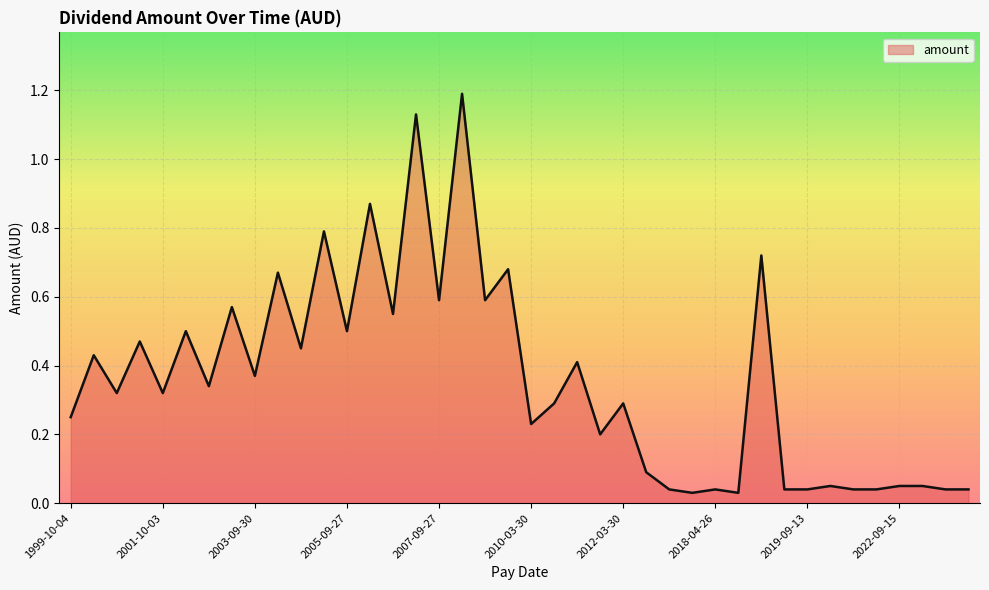

What is the difference between the maximum and minimum values?

1.2